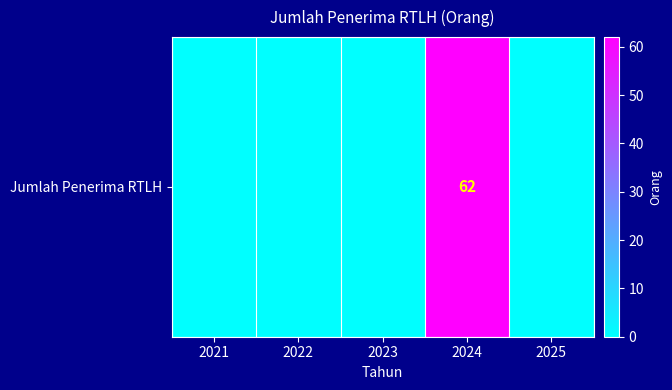

The value at 2023 is 28. True or false?

False